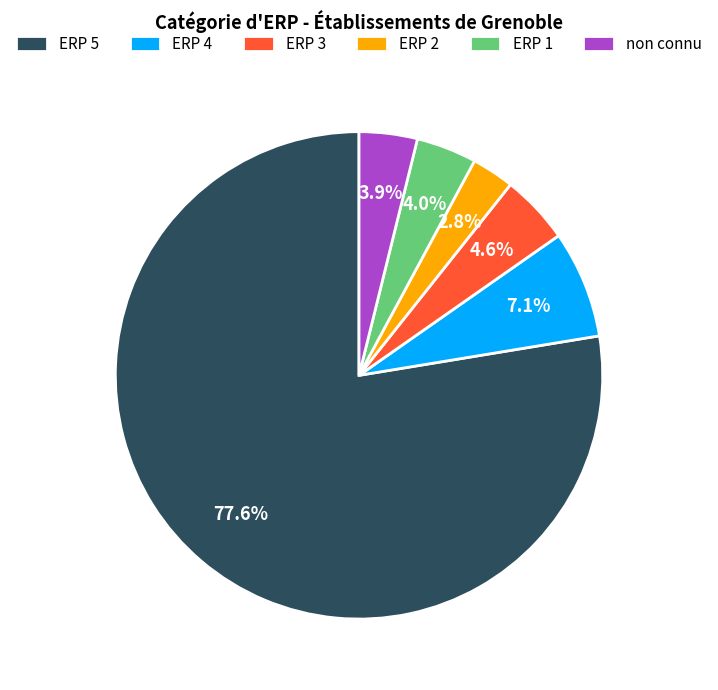

Approximately how many times larger is the value at ERP 2 compared to non connu?

0.7